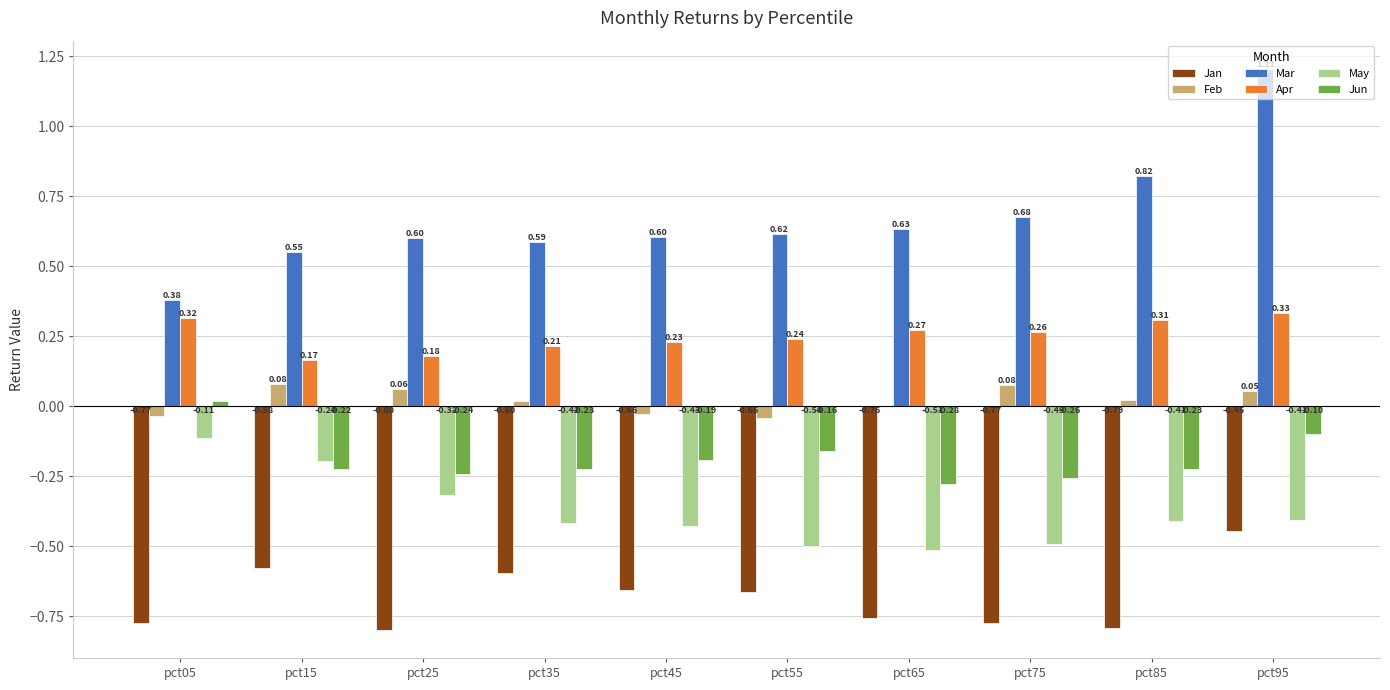

Between pct45 and pct95, which series saw the biggest shift?

Mar